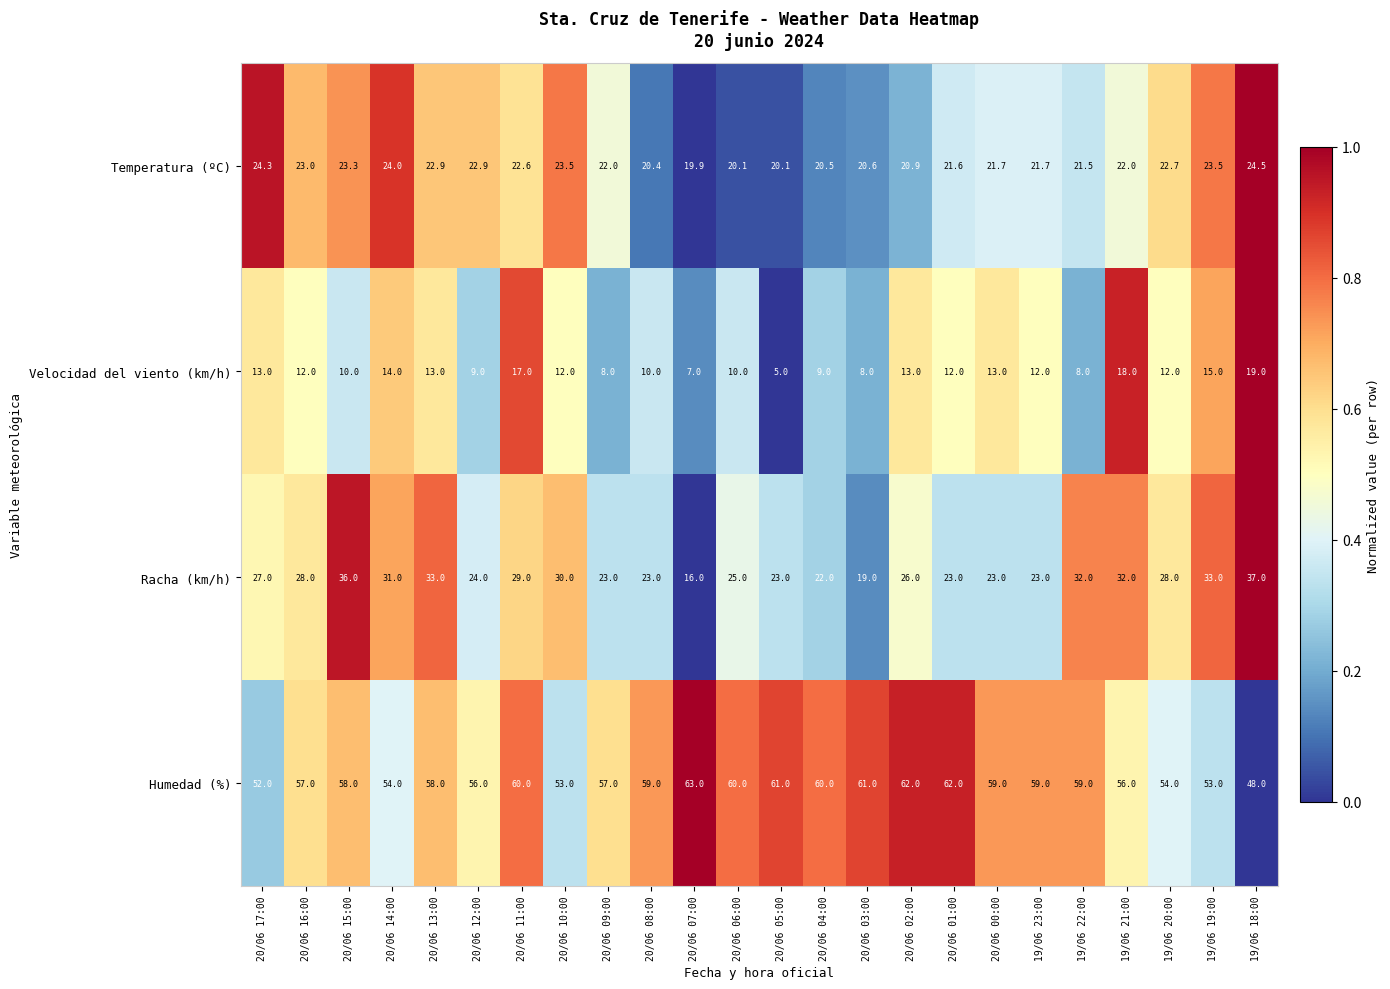

At how many categories does at least one series exceed 15?

24